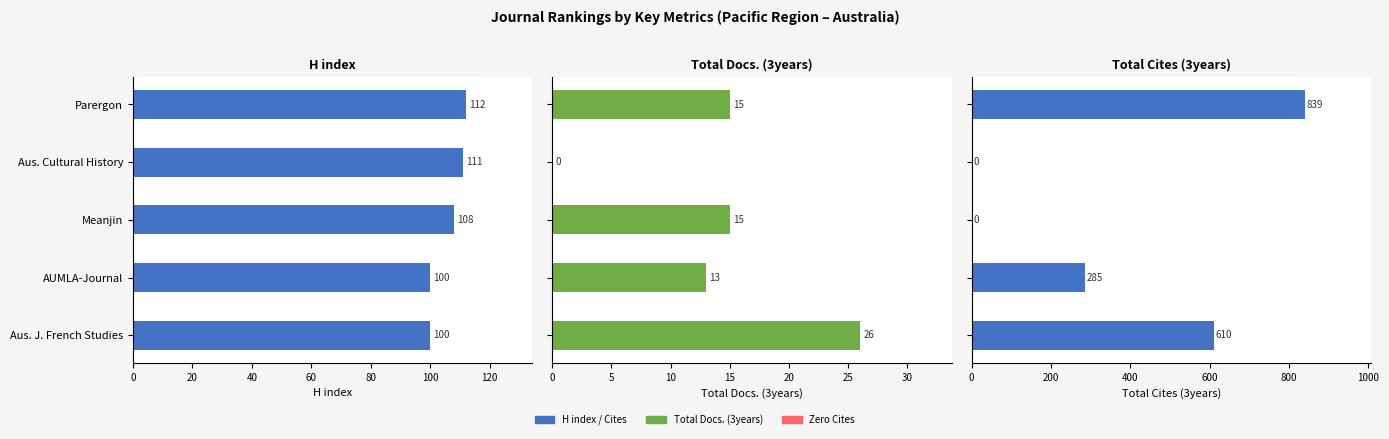

Reading left to right, transcribe all the data shown in this chart.

H index: 112	111	108	100	100
Total Docs. (3years): 15	0	15	13	26
Total Cites (3years): 839	0	0	285	610